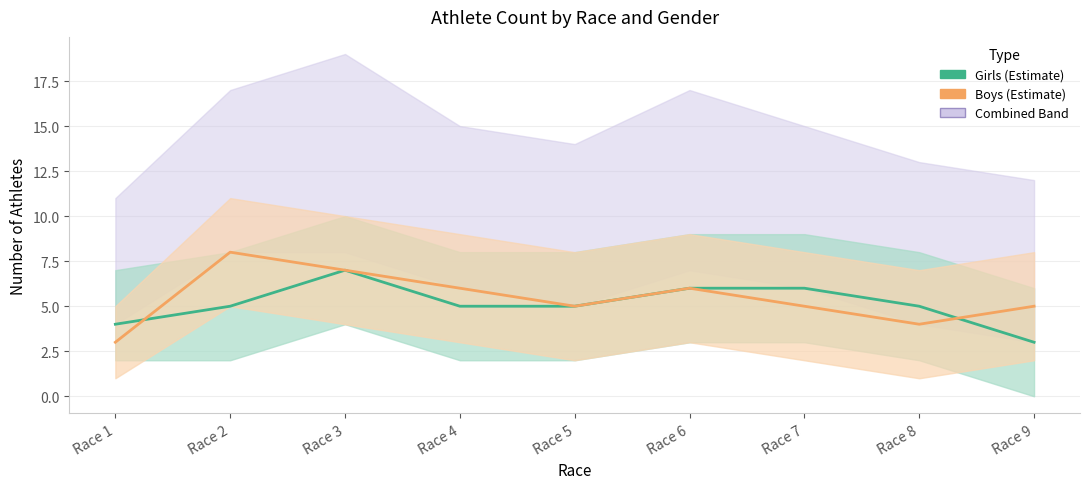

Which label corresponds to the smallest value in the chart?

Race 9